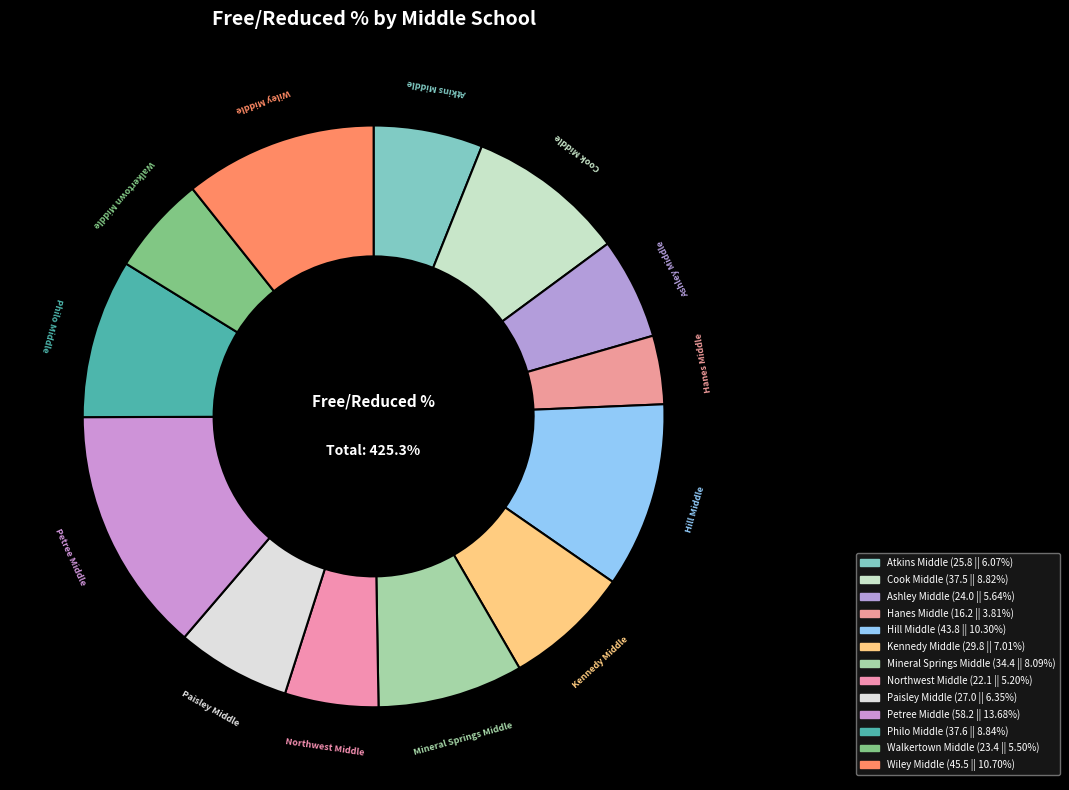

To the nearest percent, what portion does Atkins Middle represent?

6%